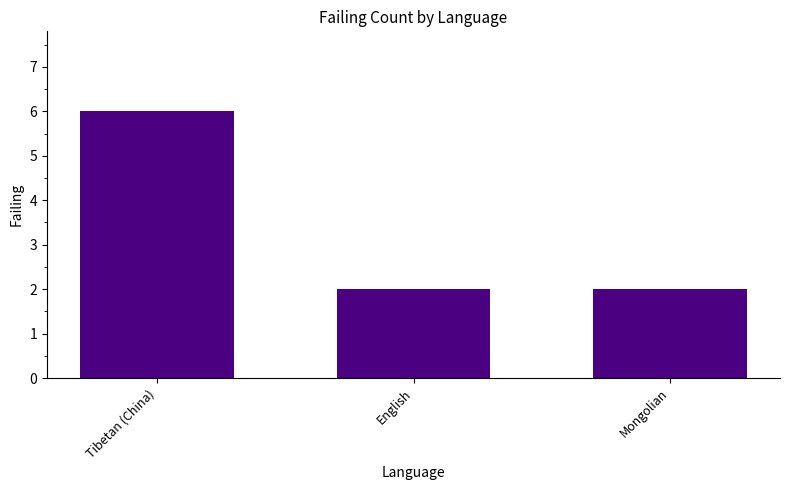

What is the value of the 2nd bar from the left?

2